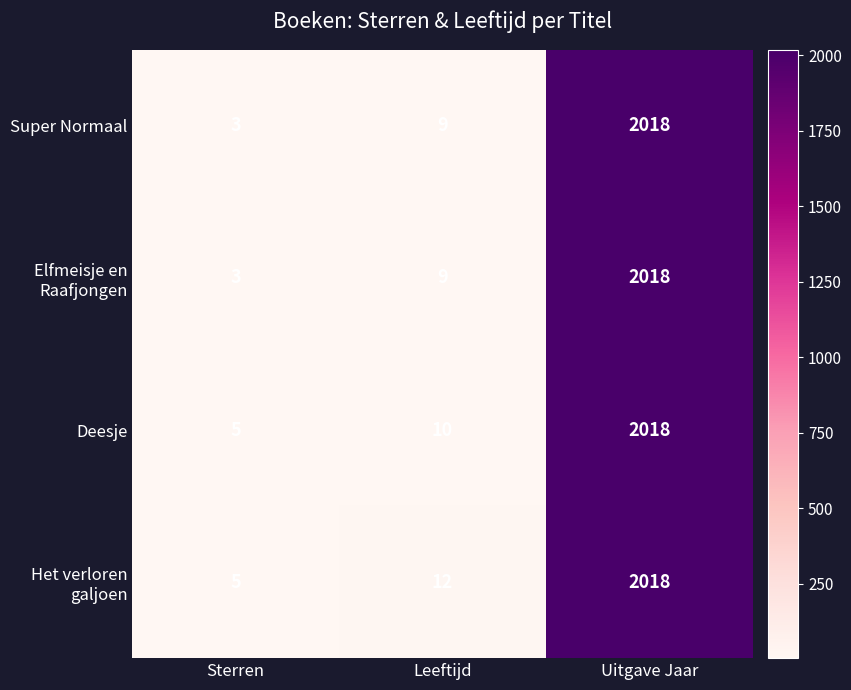

How many distinct data groups are displayed?

4